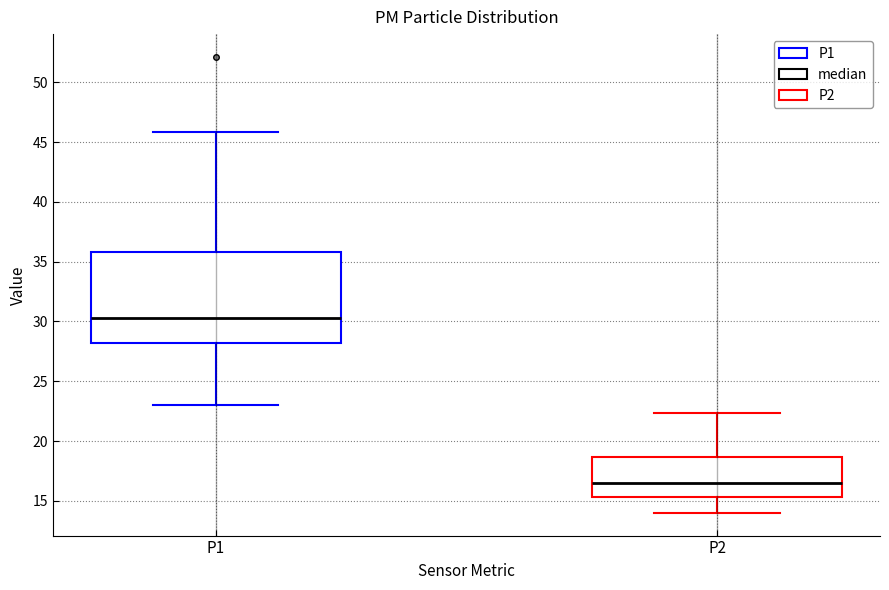

Reading left to right, read every box against the y-axis: the position of its median line, the range the box covers, and the ends of its whiskers. The values are not printed on the chart, so give them approximately, as read against the axis.

P1: median 30.5, box 28.0 to 36.0, whiskers 23.0 to 46.0
P2: median 16.5, box 15.5 to 18.5, whiskers 14.0 to 22.5